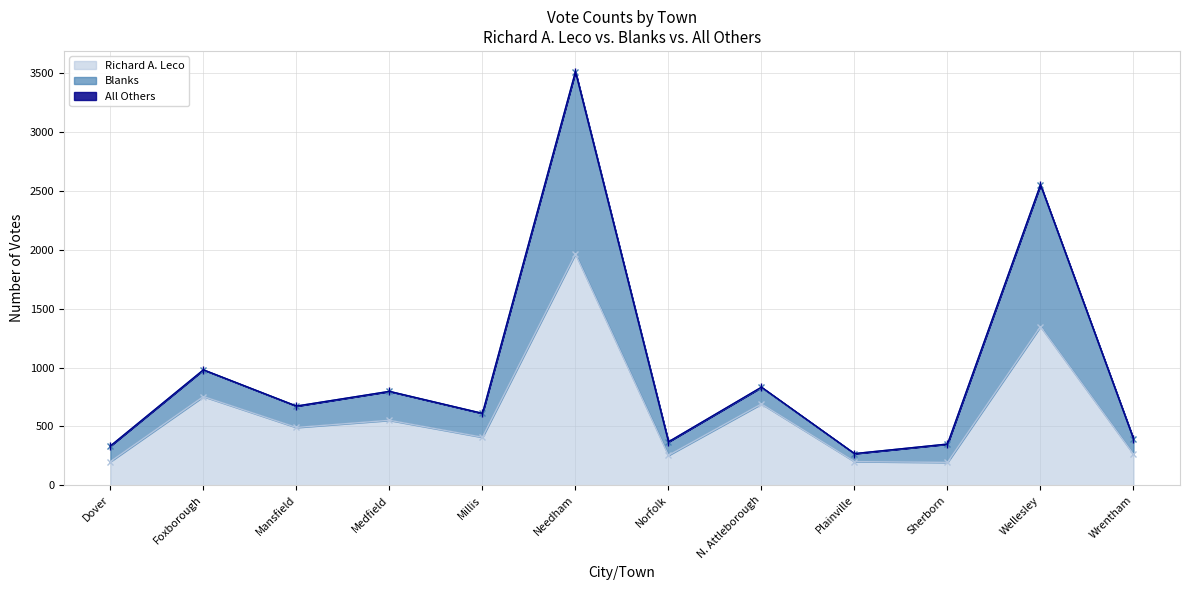

The Richard A. Leco series shows 201 at Dover. True or false?

True